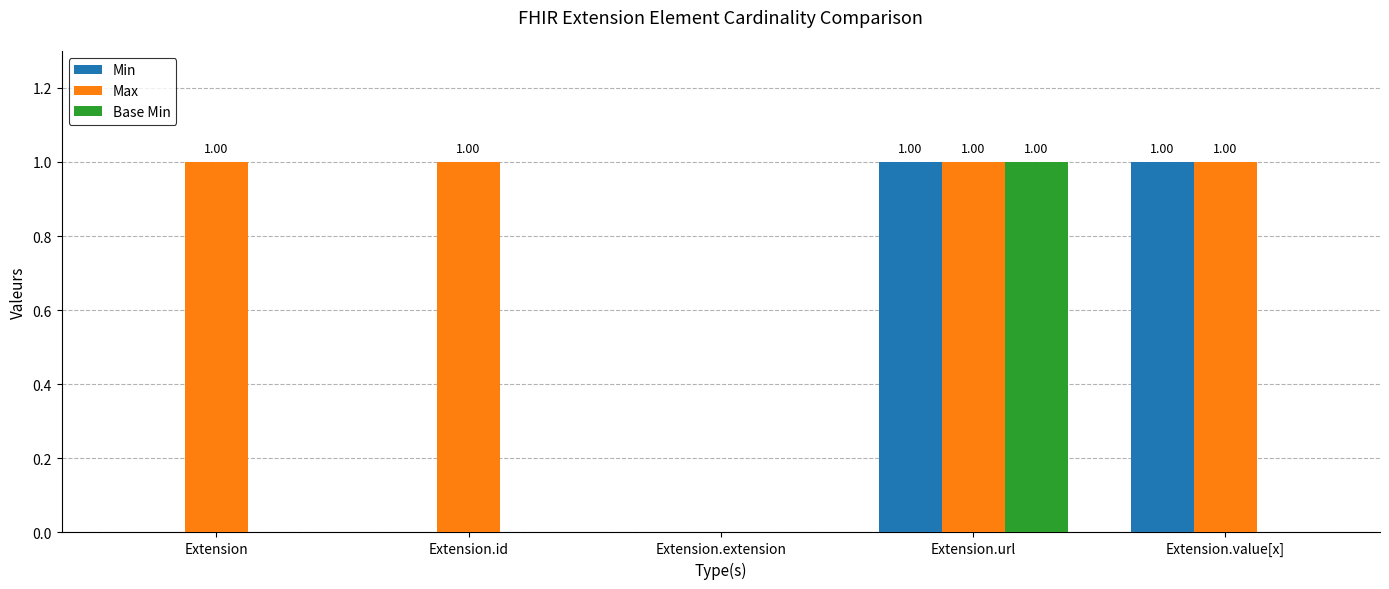

Between Extension.url and Extension.value[x], which series saw the biggest shift?

Base Min